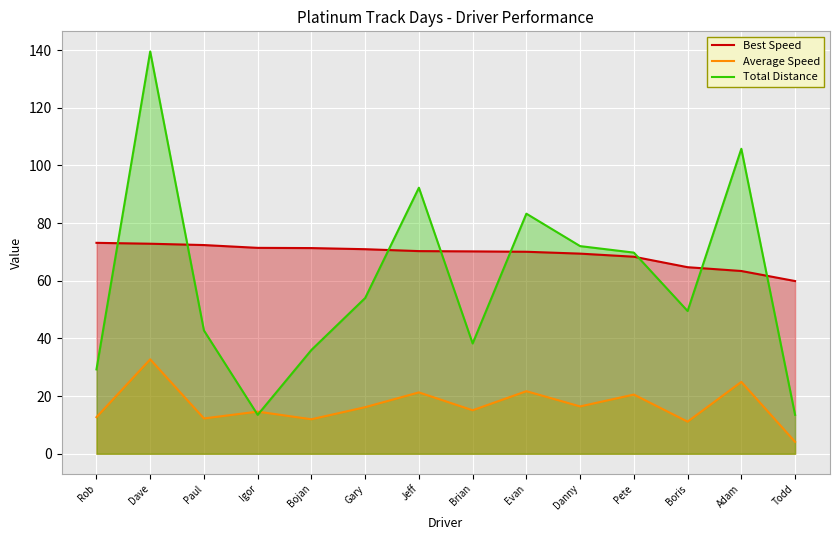

What is the label of the 10th point from the right?

Bojan